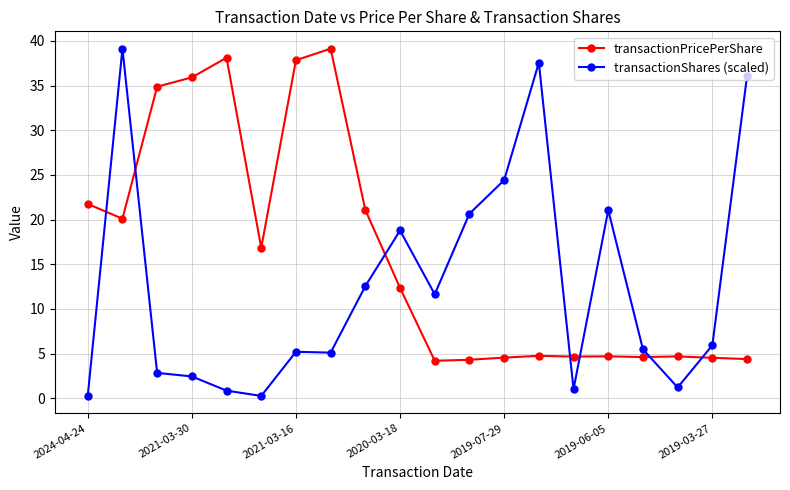

In transactionShares (scaled), how many points are higher than both neighbors (excluding endpoints)?

5